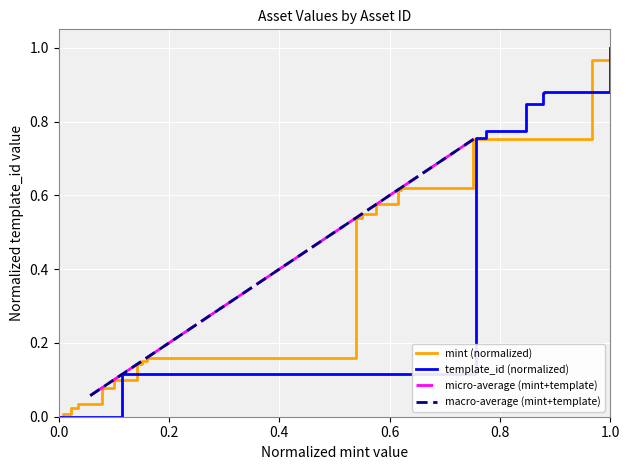

What is the sum of all micro-average (mint+template) values?

9.1